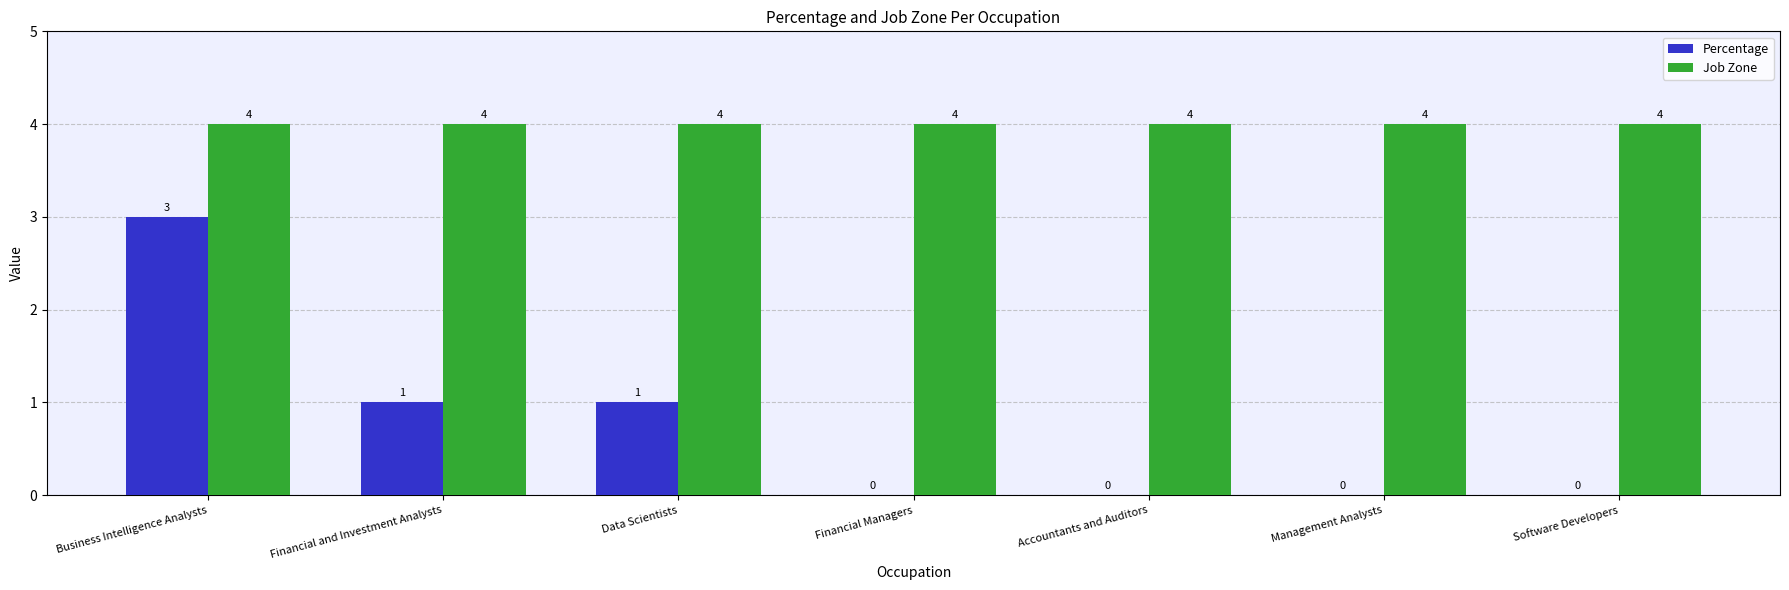

What is the maximum value shown in the chart?

4